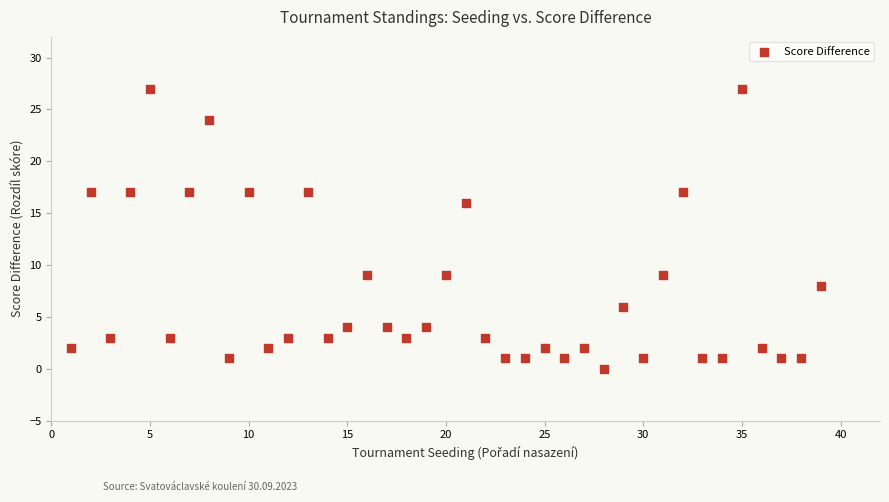

What is the range of Y values (max minus min)?

27